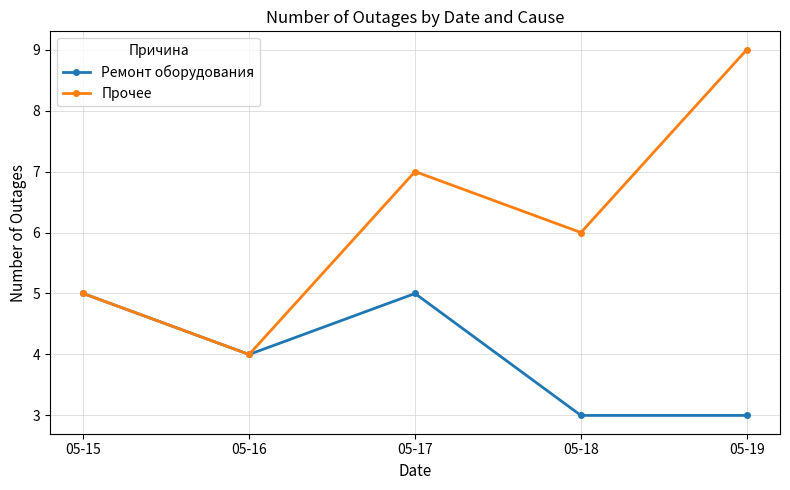

Is the value of Прочее at 05-19 greater than the value of Ремонт оборудования at 05-18?

Yes